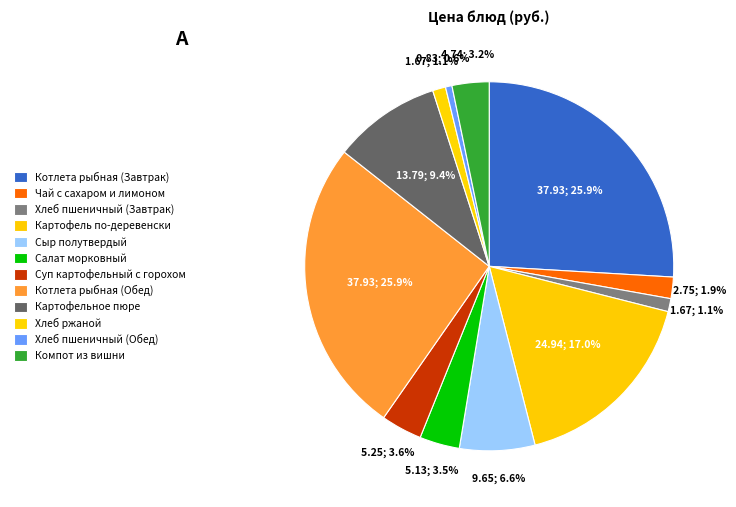

To the nearest percent, what is the average slice percentage?

8%